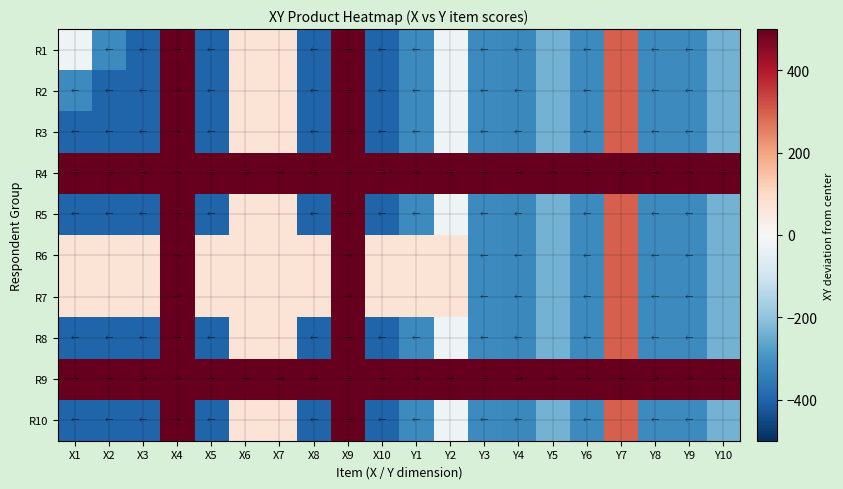

What is the greatest value displayed?

500